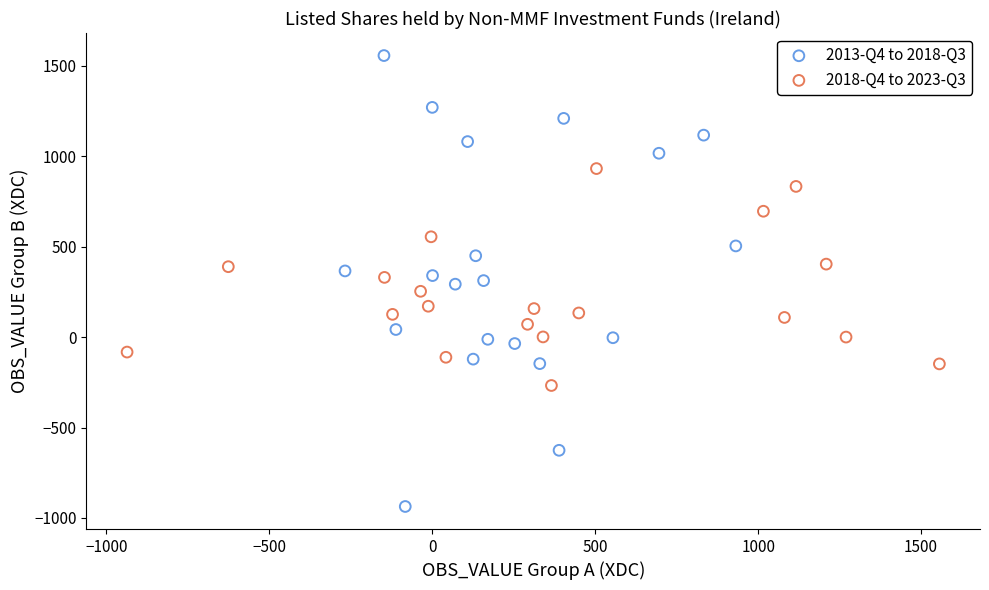

Which series contains the lowest Y value?

2013-Q4 to 2018-Q3